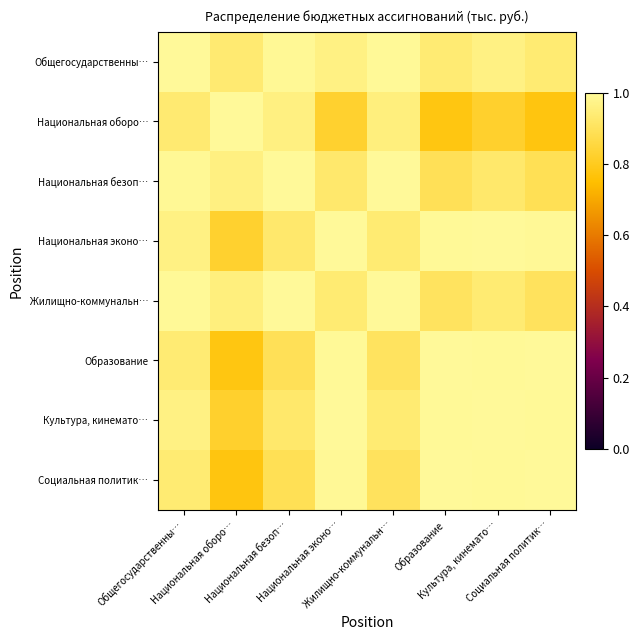

Reading left to right, extract all data points from this chart.

Общегосударственны…: Общегосударственны…=1.0	Национальная оборо…=0.9	Национальная безоп…=1.0	Национальная эконо…=1.0	Жилищно-коммунальн…=1.0	Образование=0.9	Культура, кинемато…=1.0	Социальная политик…=0.9
Национальная оборо…: Общегосударственны…=0.9	Национальная оборо…=1.0	Национальная безоп…=1.0	Национальная эконо…=0.8	Жилищно-коммунальн…=1.0	Образование=0.8	Культура, кинемато…=0.8	Социальная политик…=0.8
Национальная безоп…: Общегосударственны…=1.0	Национальная оборо…=1.0	Национальная безоп…=1.0	Национальная эконо…=0.9	Жилищно-коммунальн…=1.0	Образование=0.9	Культура, кинемато…=0.9	Социальная политик…=0.9
Национальная эконо…: Общегосударственны…=1.0	Национальная оборо…=0.8	Национальная безоп…=0.9	Национальная эконо…=1.0	Жилищно-коммунальн…=0.9	Образование=1.0	Культура, кинемато…=1.0	Социальная политик…=1.0
Жилищно-коммунальн…: Общегосударственны…=1.0	Национальная оборо…=1.0	Национальная безоп…=1.0	Национальная эконо…=0.9	Жилищно-коммунальн…=1.0	Образование=0.9	Культура, кинемато…=0.9	Социальная политик…=0.9
Образование: Общегосударственны…=0.9	Национальная оборо…=0.8	Национальная безоп…=0.9	Национальная эконо…=1.0	Жилищно-коммунальн…=0.9	Образование=1.0	Культура, кинемато…=1.0	Социальная политик…=1.0
Культура, кинемато…: Общегосударственны…=1.0	Национальная оборо…=0.8	Национальная безоп…=0.9	Национальная эконо…=1.0	Жилищно-коммунальн…=0.9	Образование=1.0	Культура, кинемато…=1.0	Социальная политик…=1.0
Социальная политик…: Общегосударственны…=0.9	Национальная оборо…=0.8	Национальная безоп…=0.9	Национальная эконо…=1.0	Жилищно-коммунальн…=0.9	Образование=1.0	Культура, кинемато…=1.0	Социальная политик…=1.0